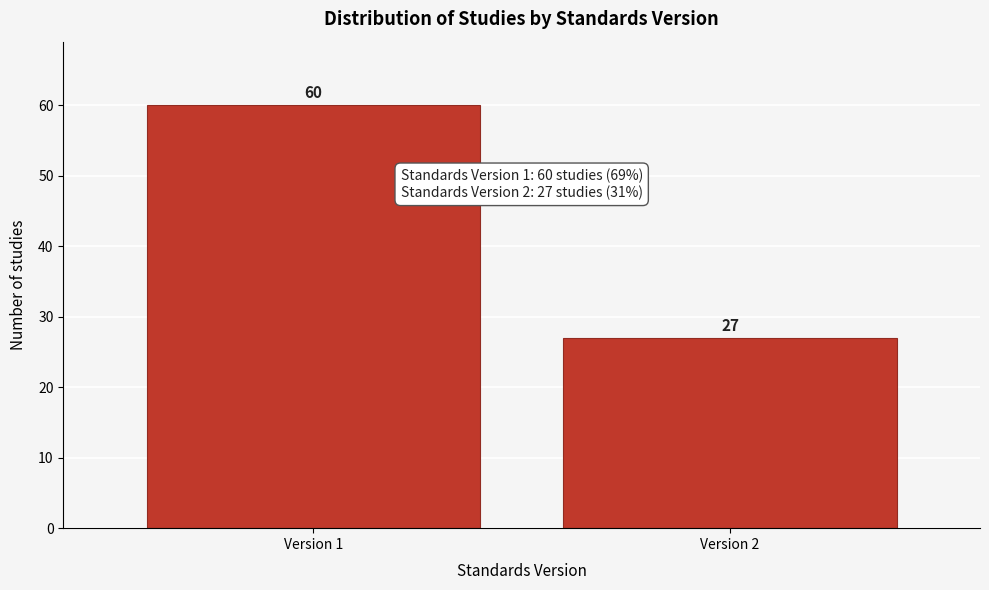

Reading left to right, transcribe all the data shown in this chart.

Version 1=60	Version 2=27